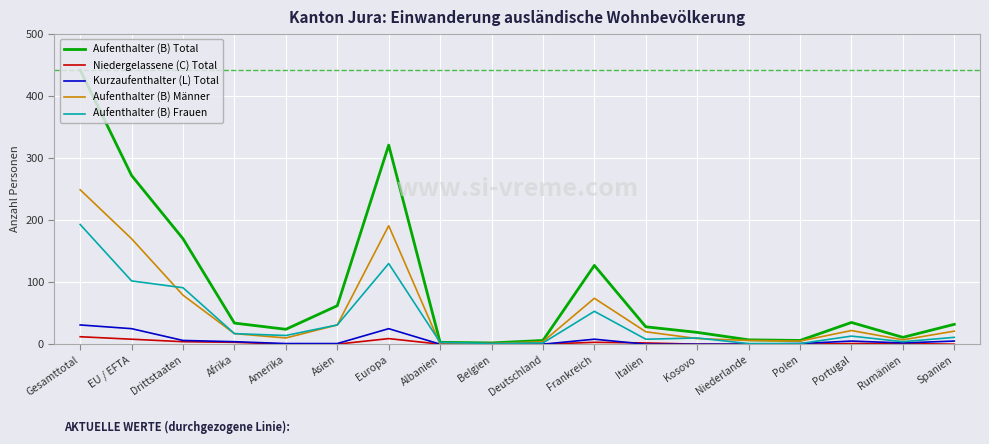

At which category does the chart reach its peak across all series?

Gesamttotal